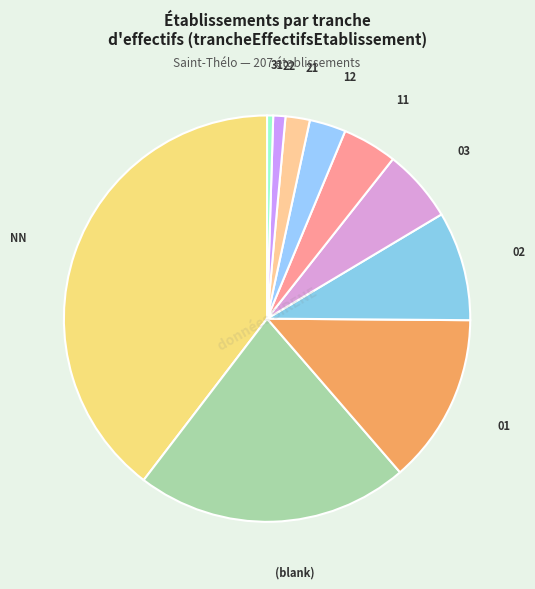

How many slices are in this pie chart?

10